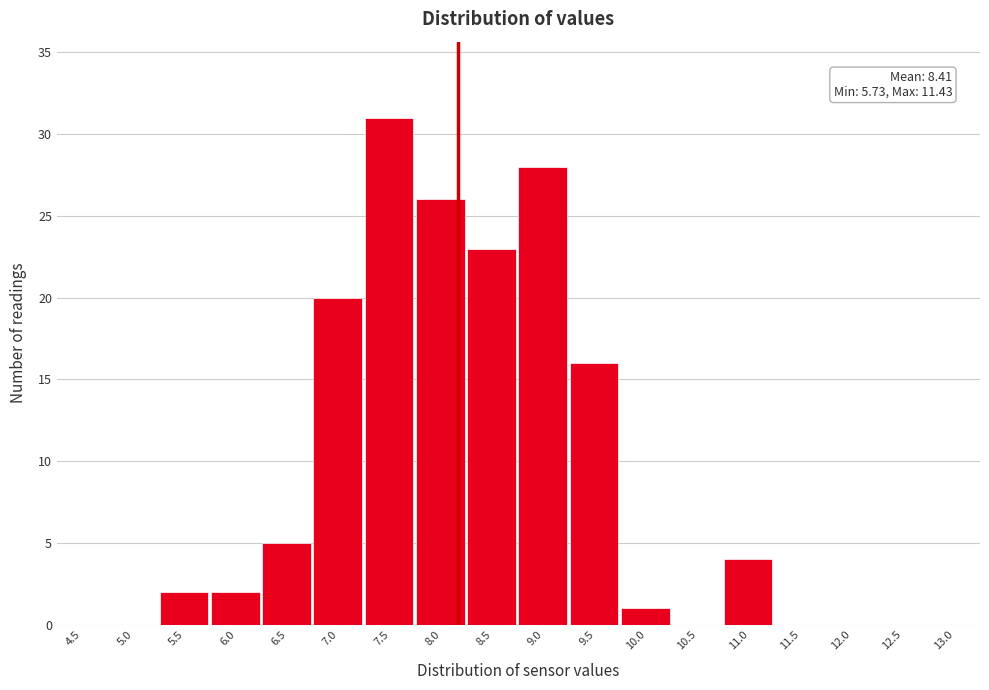

Reading left to right, list all the values displayed in this chart.

4.5=0	5.0=0	5.5=2	6.0=2	6.5=5	7.0=20	7.5=31	8.0=26	8.5=23	9.0=28	9.5=16	10.0=1	10.5=0	11.0=4	11.5=0	12.0=0	12.5=0	13.0=0